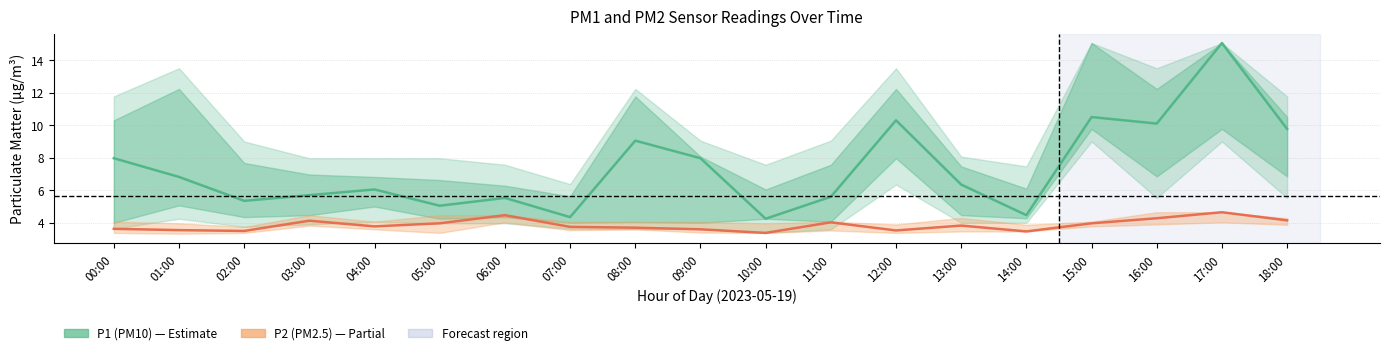

True or false: P1 (PM10) and P2 (PM2.5) cross at least once.

False